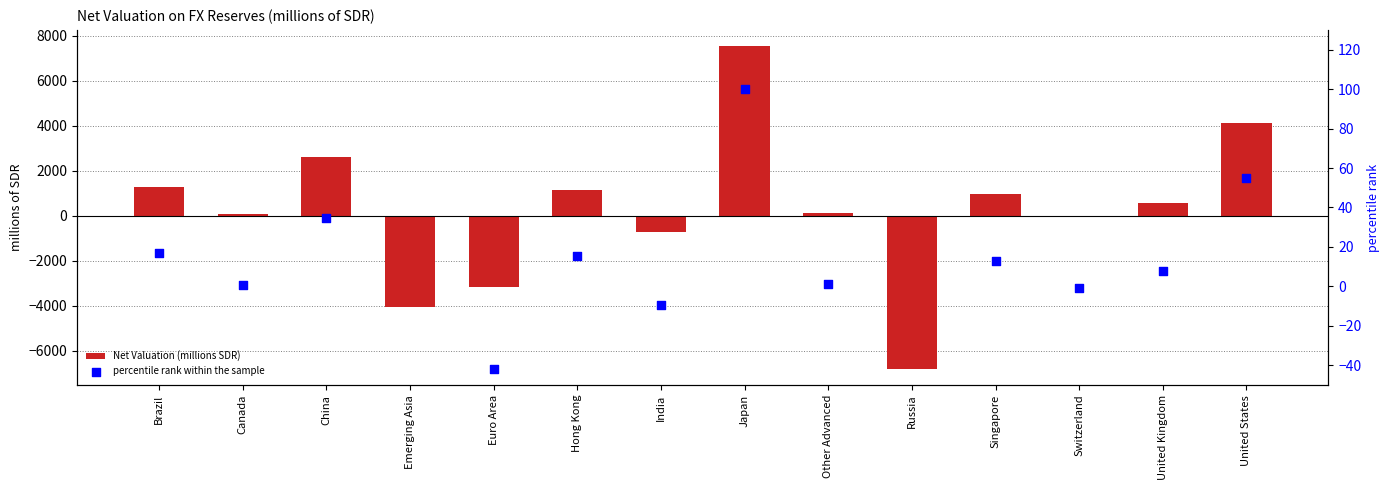

At which category is the sum across all series the highest?

Japan